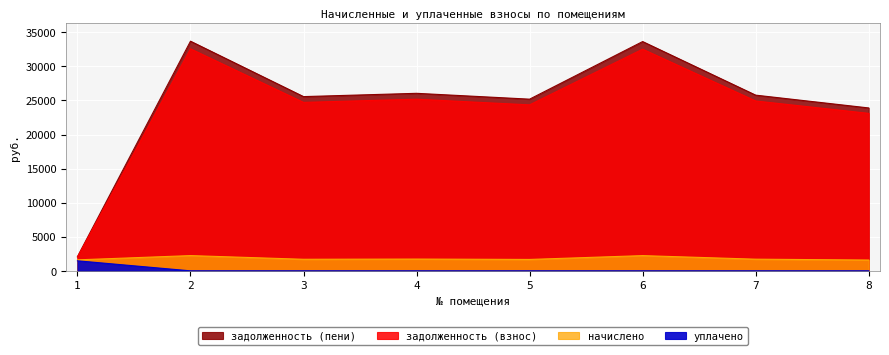

What is the maximum value shown in the chart?

33694.9